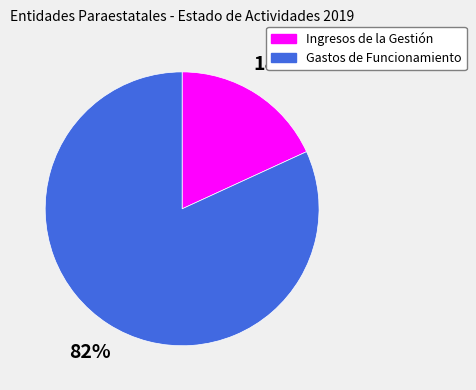

To the nearest percent, what percentage of the pie is Ingresos de la Gestión?

18%